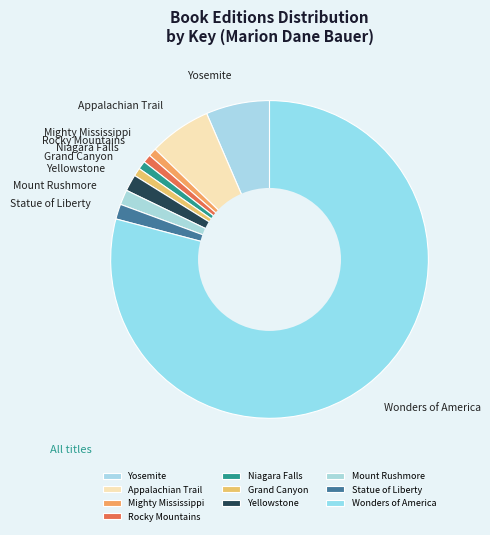

Is it true that Grand Canyon is 1% of the pie?

True